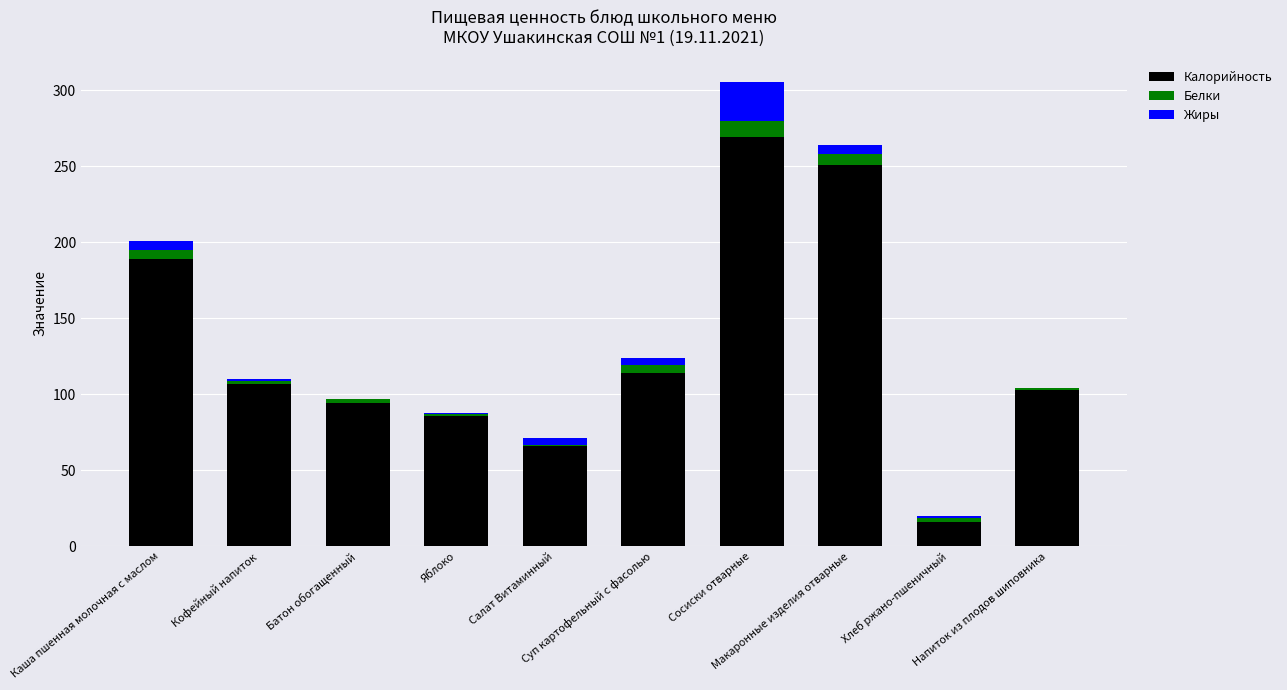

What is the sum of all Калорийность values?

1295